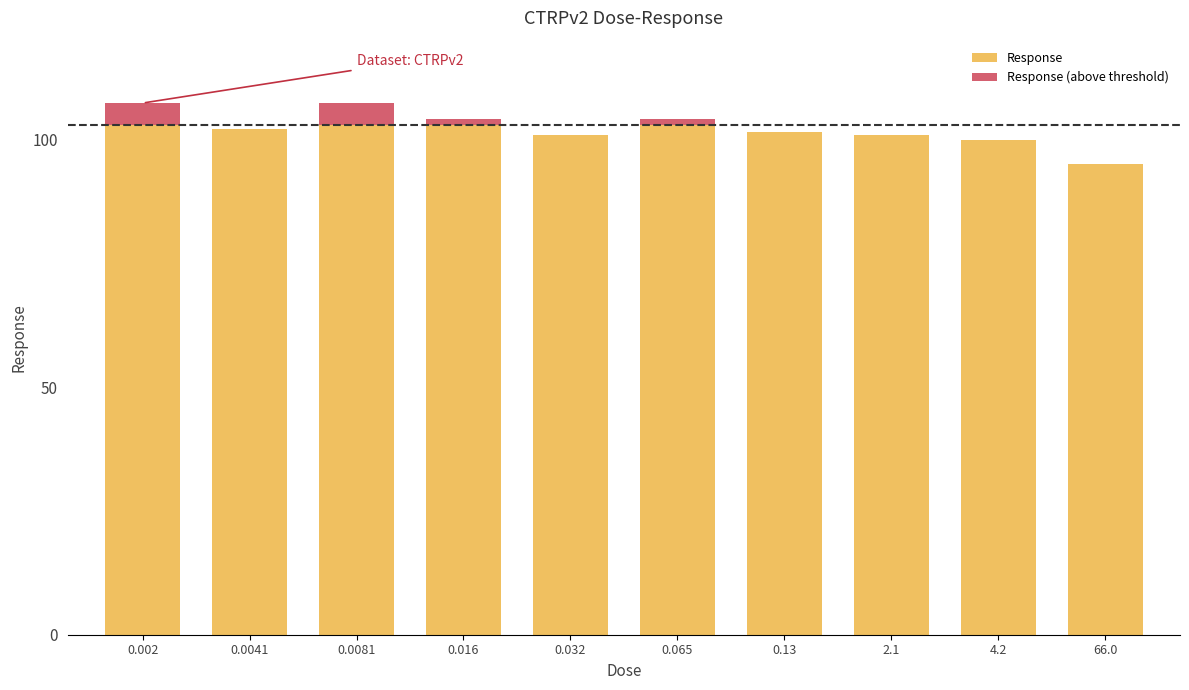

The value of Response at 2.1 is 101.0. True or false?

True